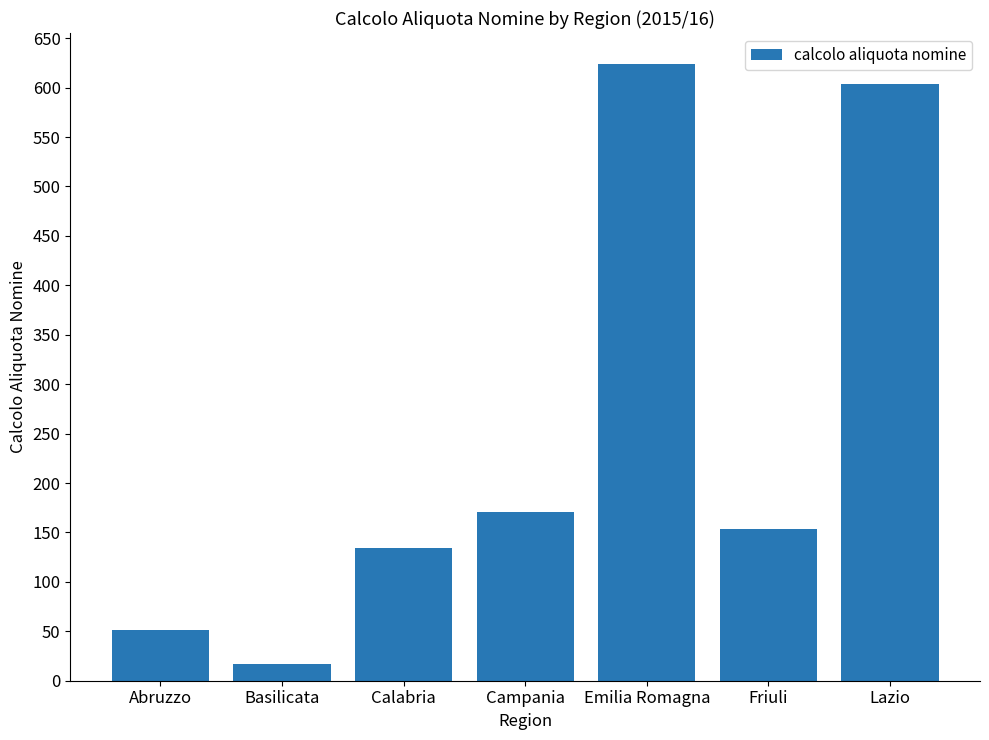

What is the minimum value shown in the chart?

17